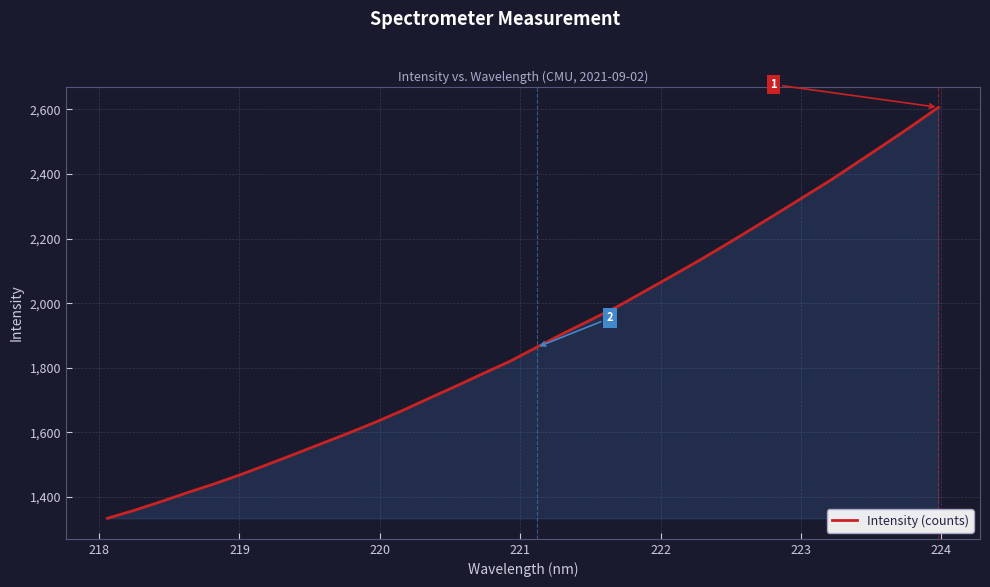

What is the maximum value shown in the chart?

2606.6